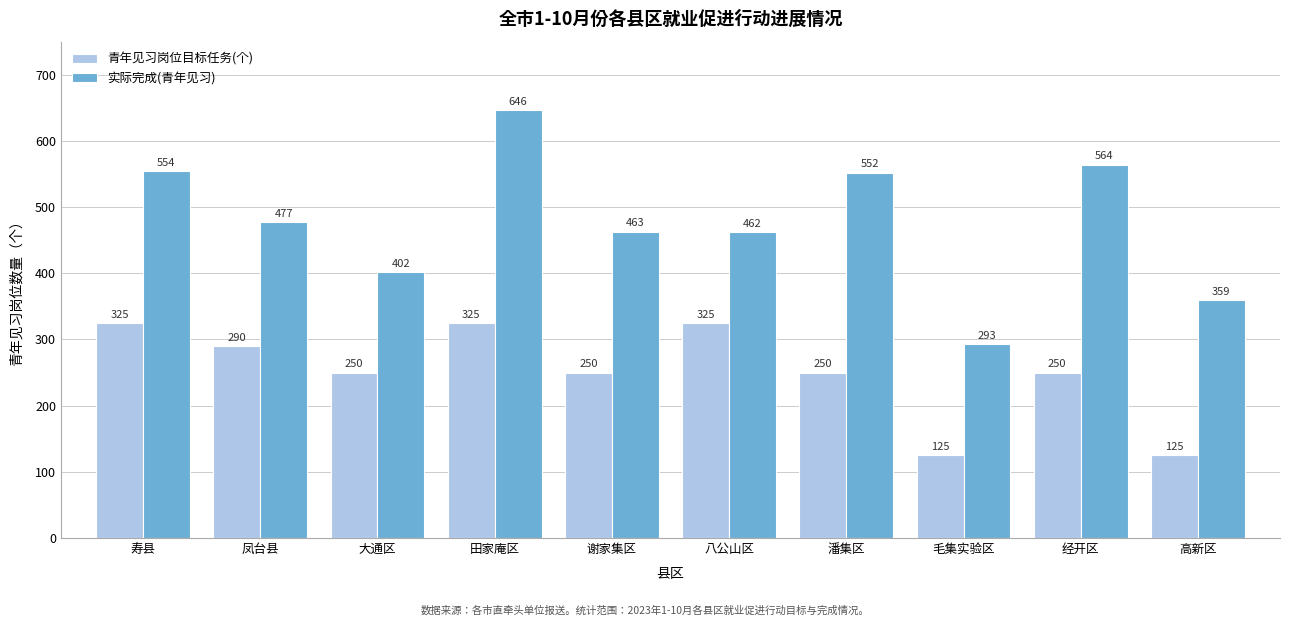

What is the difference between the highest and lowest values at 潘集区?

302